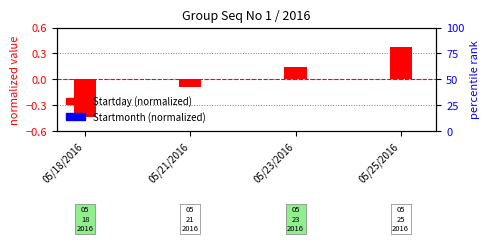

At which label does Startday (normalized) first exceed 0?

05/23/2016